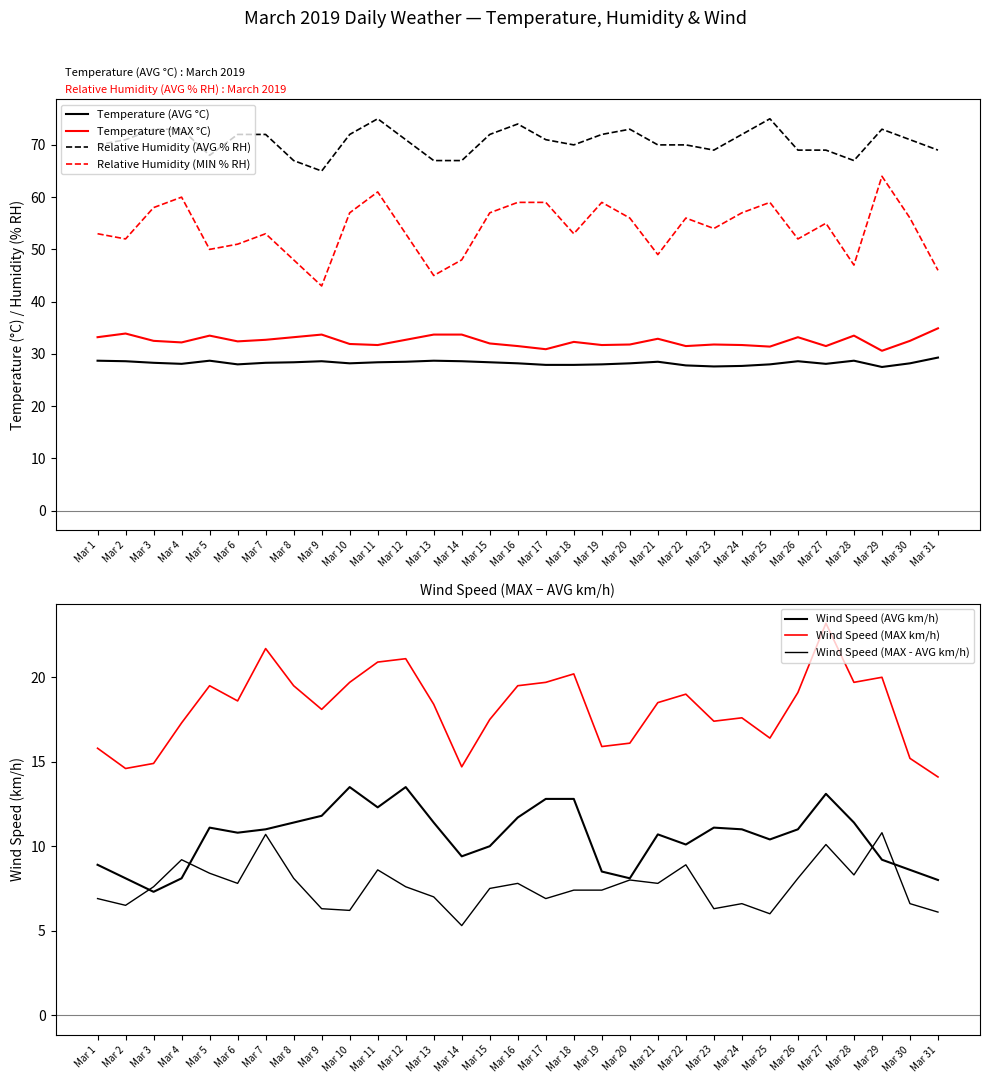

In Relative Humidity (MIN % RH), how many points are lower than both neighbors (excluding endpoints)?

9